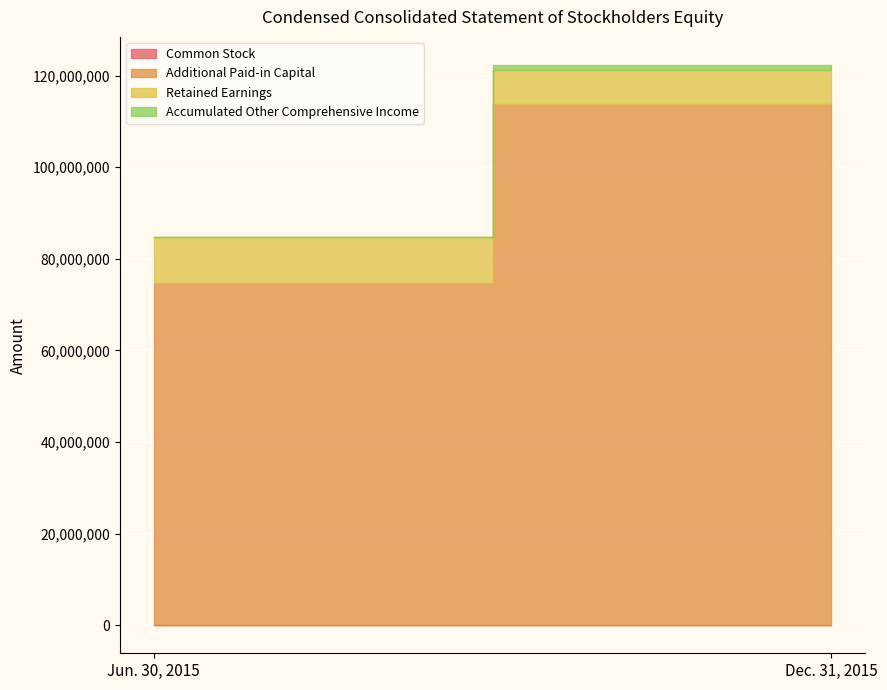

True or false: Accumulated Other Comprehensive Income has a value of -394547 at Jun. 30, 2015.

True